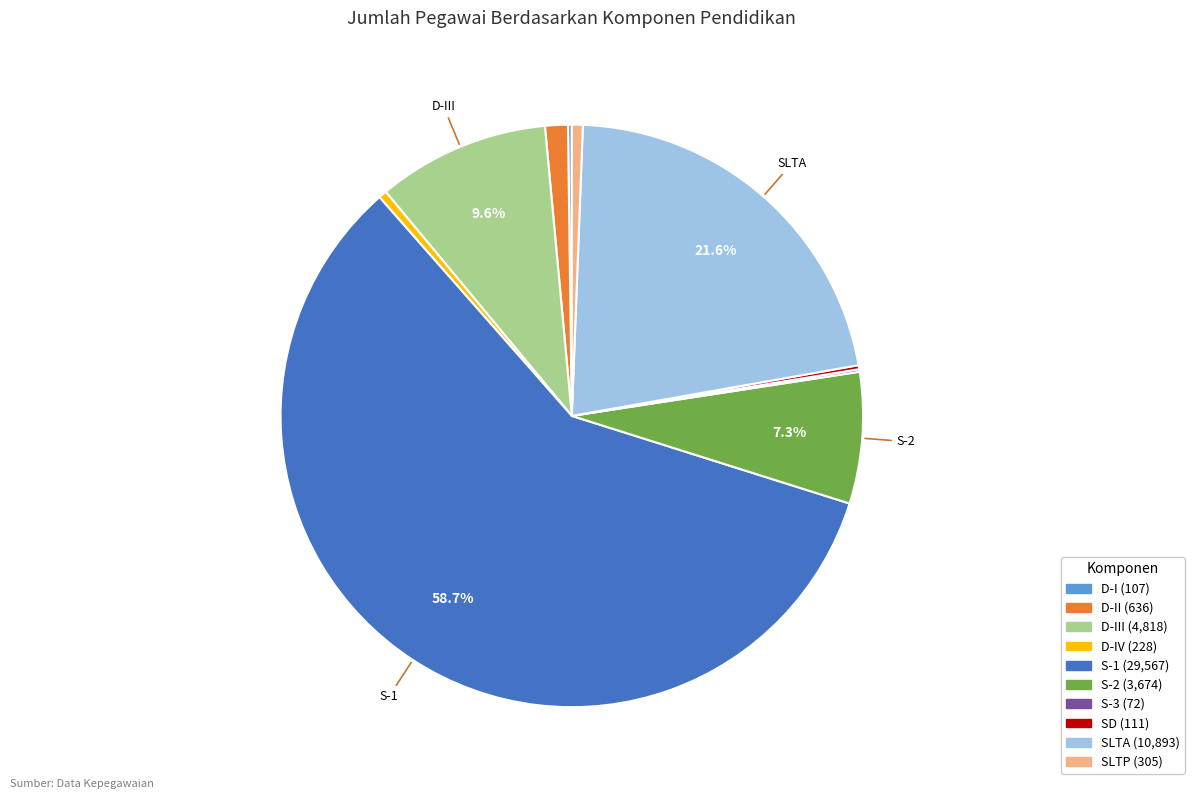

To the nearest percent, what is the average slice percentage?

10%